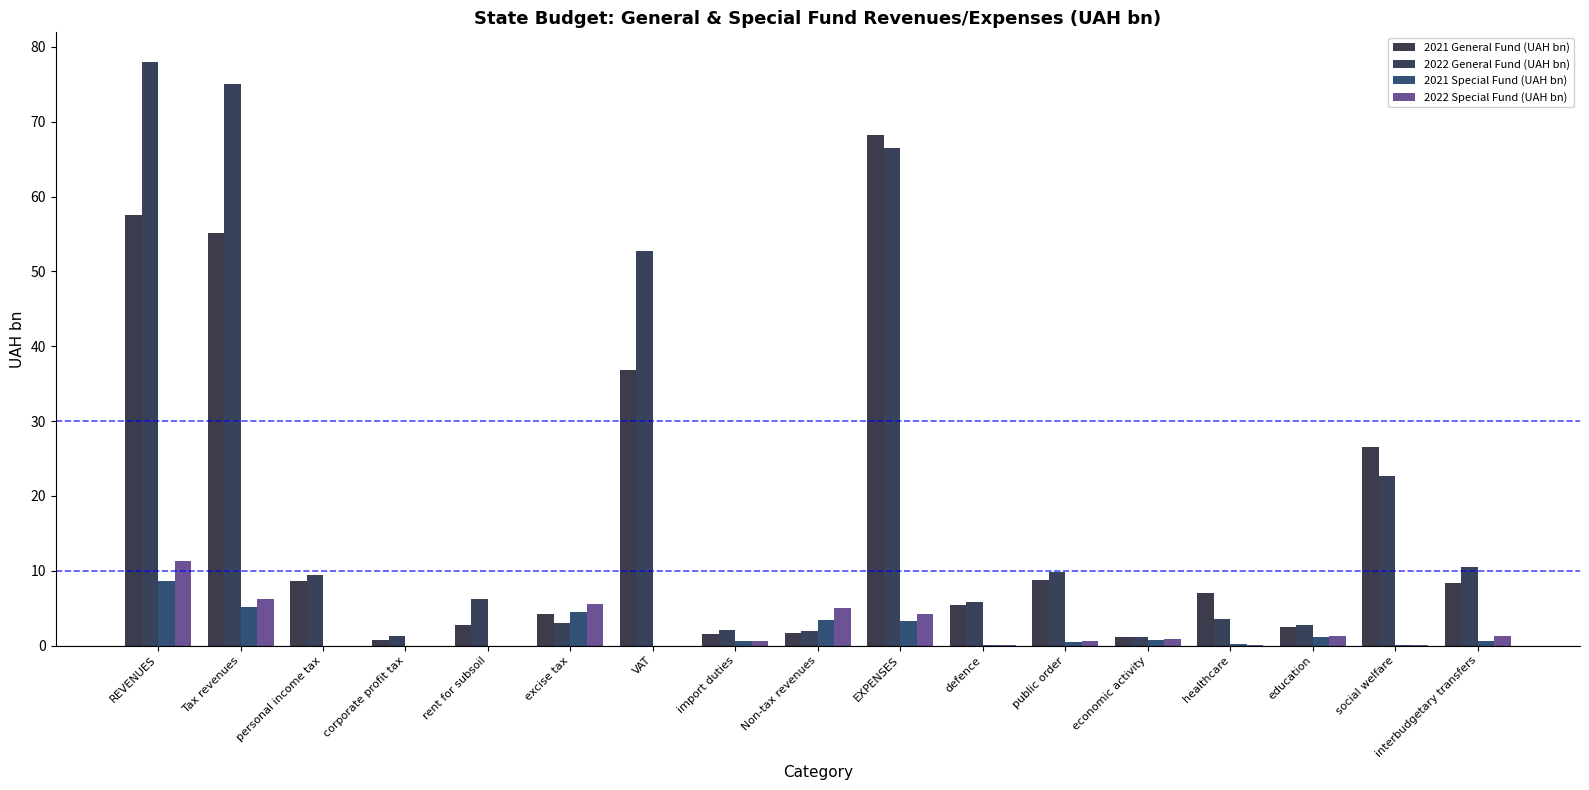

Is the value of 2022 General Fund (UAH bn) at defence greater than the value of 2022 Special Fund (UAH bn) at import duties?

Yes